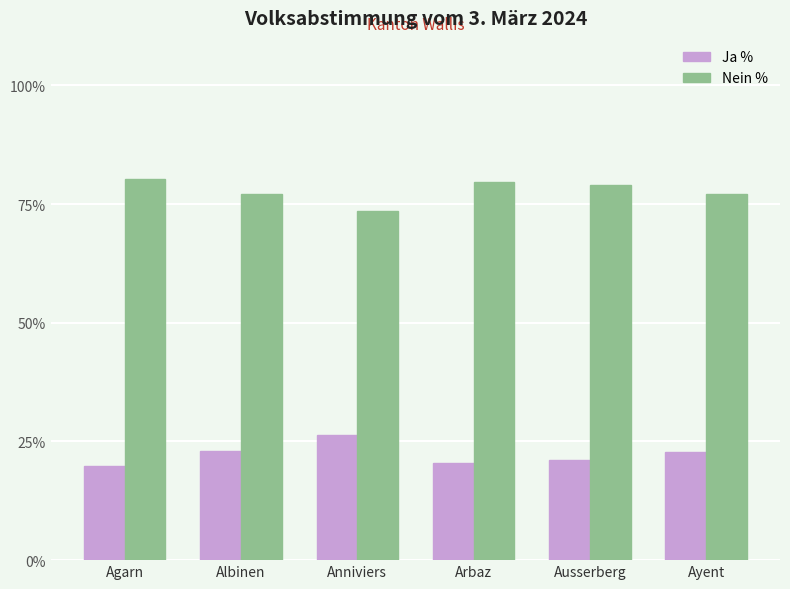

How many bars are there in each group?

2